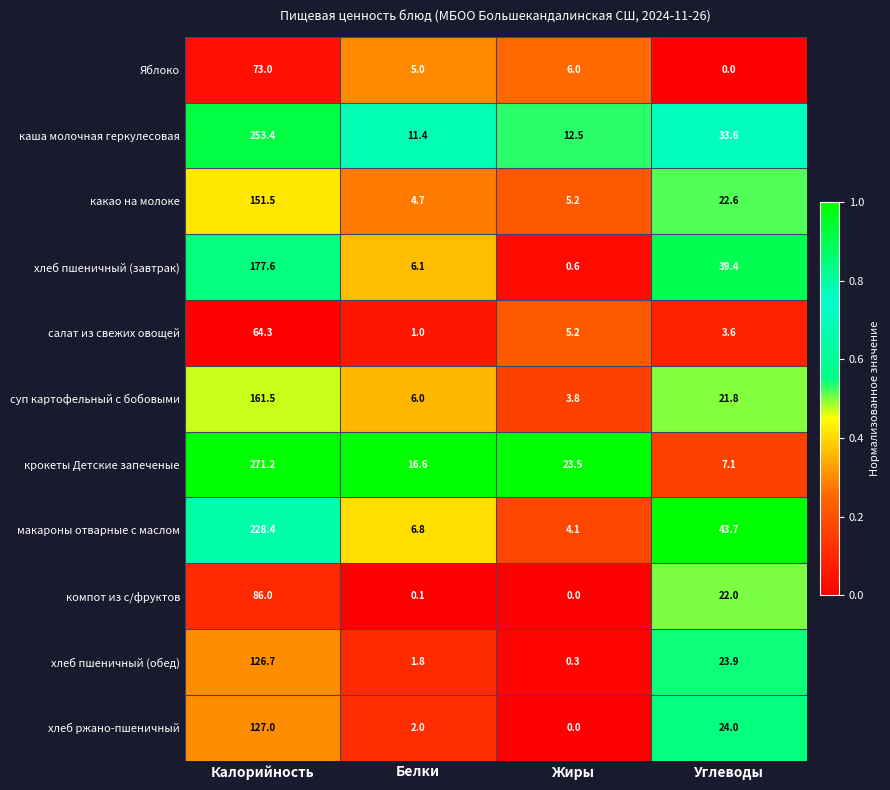

At which category is the sum across all series the highest?

Калорийность